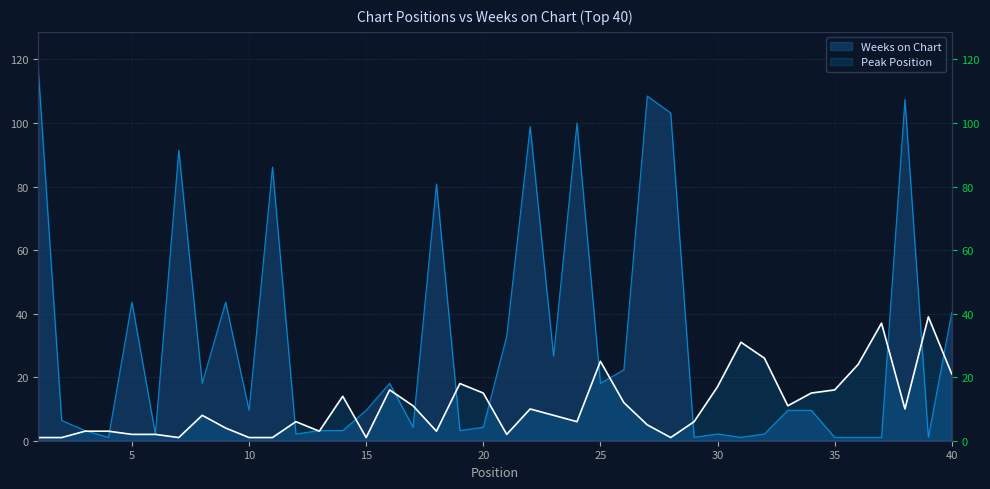

Reading left to right, transcribe all the data shown in this chart.

Peak Position: 1=1.0	2=1.0	3=3.0	4=3.0	5=2.0	6=2.0	7=1.0	8=8.0	9=4.0	10=1.0	11=1.0	12=6.0	13=3.0	14=14.0	15=1.0	16=16.0	17=11.0	18=3.0	19=18.0	20=15.0	21=2.0	22=10.0	23=8.0	24=6.0	25=25.0	26=12.0	27=5.0	28=1.0	29=6.0	30=17.0	31=31.0	32=26.0	33=11.0	34=15.0	35=16.0	36=24.0	37=37.0	38=10.0	39=39.0	40=21.0
Weeks on Chart: 1=117.0	2=6.4	3=3.2	4=1.1	5=43.6	6=2.1	7=91.5	8=18.1	9=43.6	10=9.6	11=86.2	12=2.1	13=3.2	14=3.2	15=9.6	16=18.1	17=4.3	18=80.8	19=3.2	20=4.3	21=33.0	22=98.9	23=26.6	24=100.0	25=18.1	26=22.3	27=108.5	28=103.2	29=1.1	30=2.1	31=1.1	32=2.1	33=9.6	34=9.6	35=1.1	36=1.1	37=1.1	38=107.4	39=1.1	40=40.4